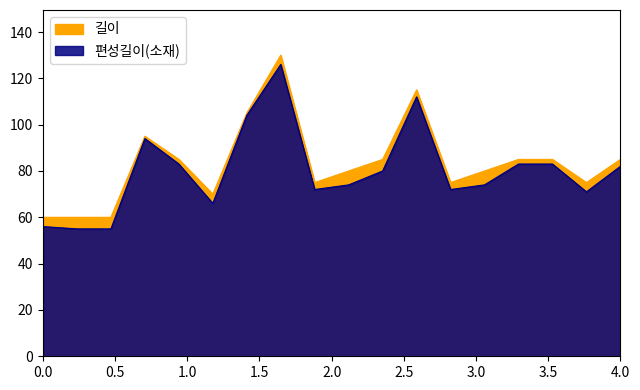

The value of 길이 at 15:40 is 56. True or false?

False